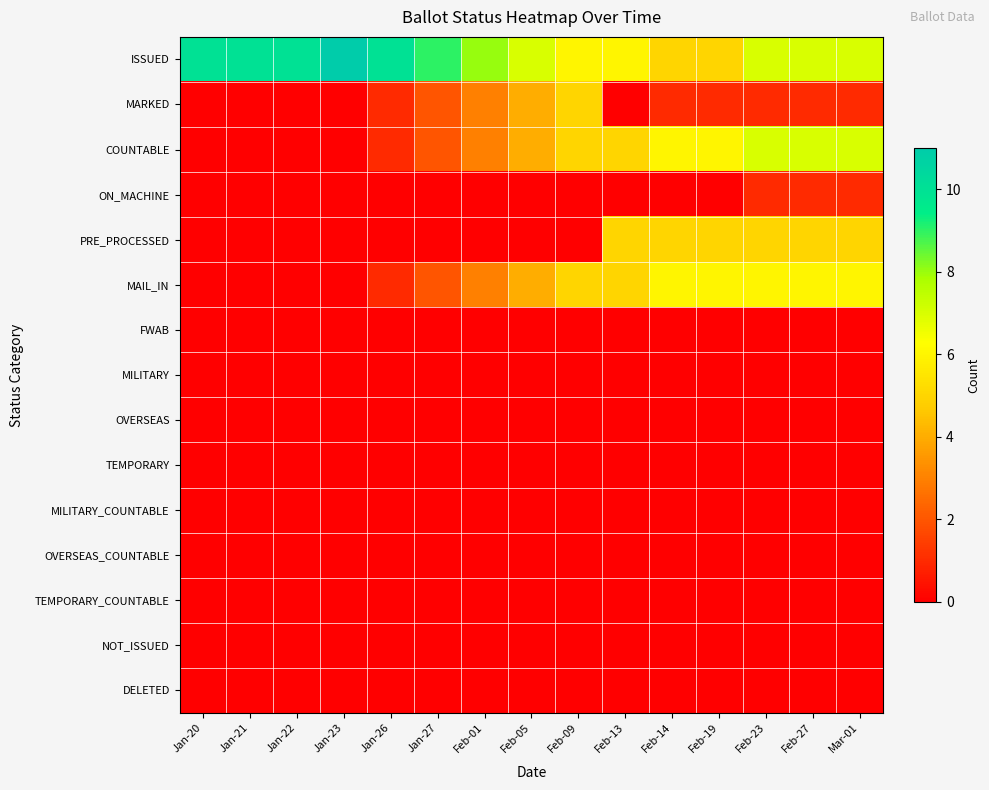

At how many categories does at least one series exceed 1?

15